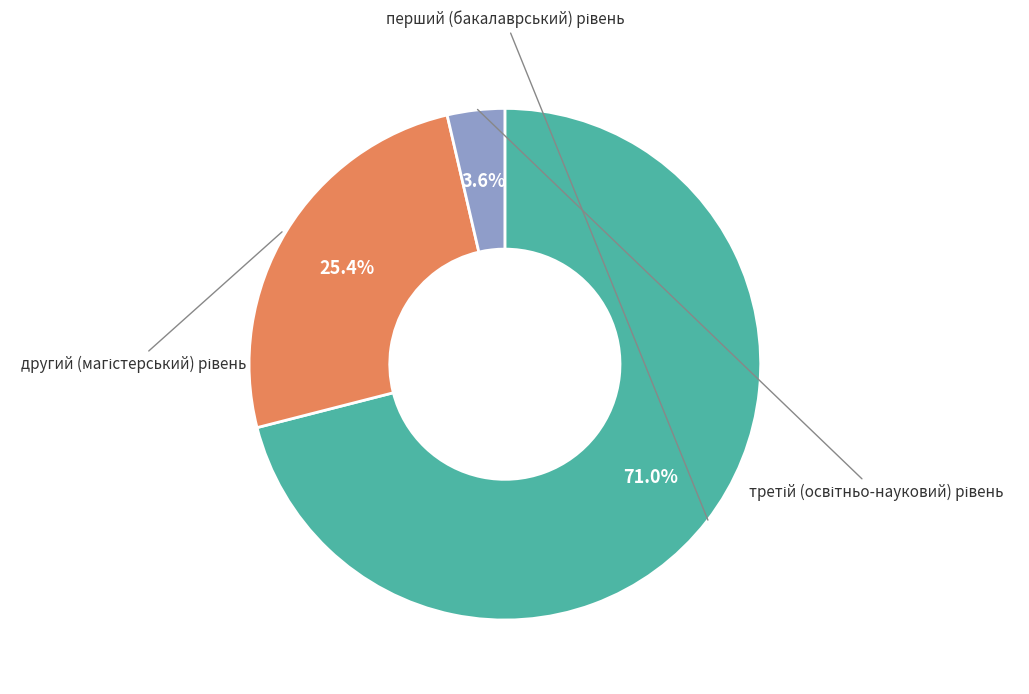

Does any single category account for the majority?

Yes